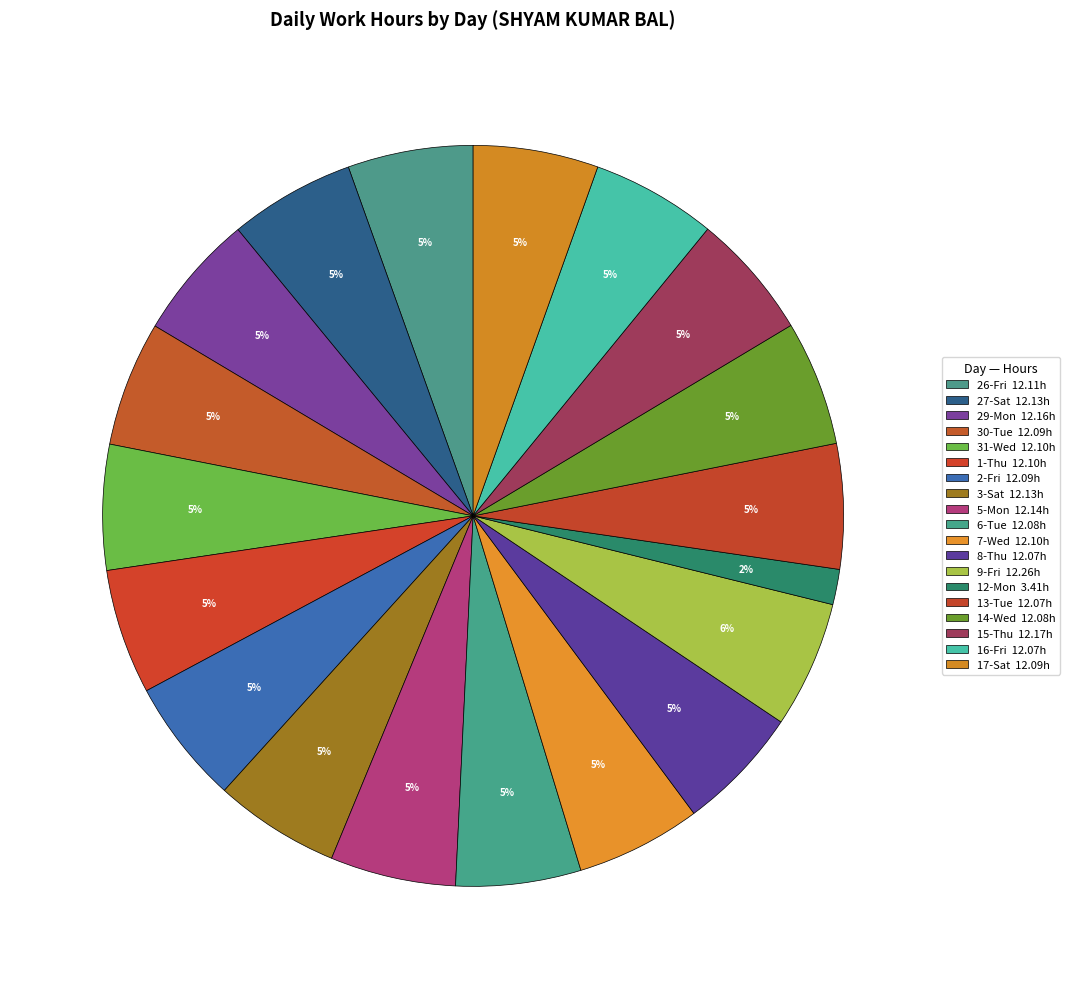

Is there any slice that represents more than half of the pie?

No